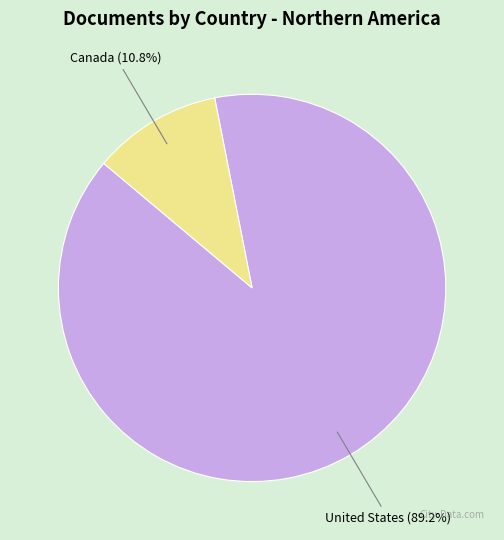

What is the largest slice in the pie chart?

United States